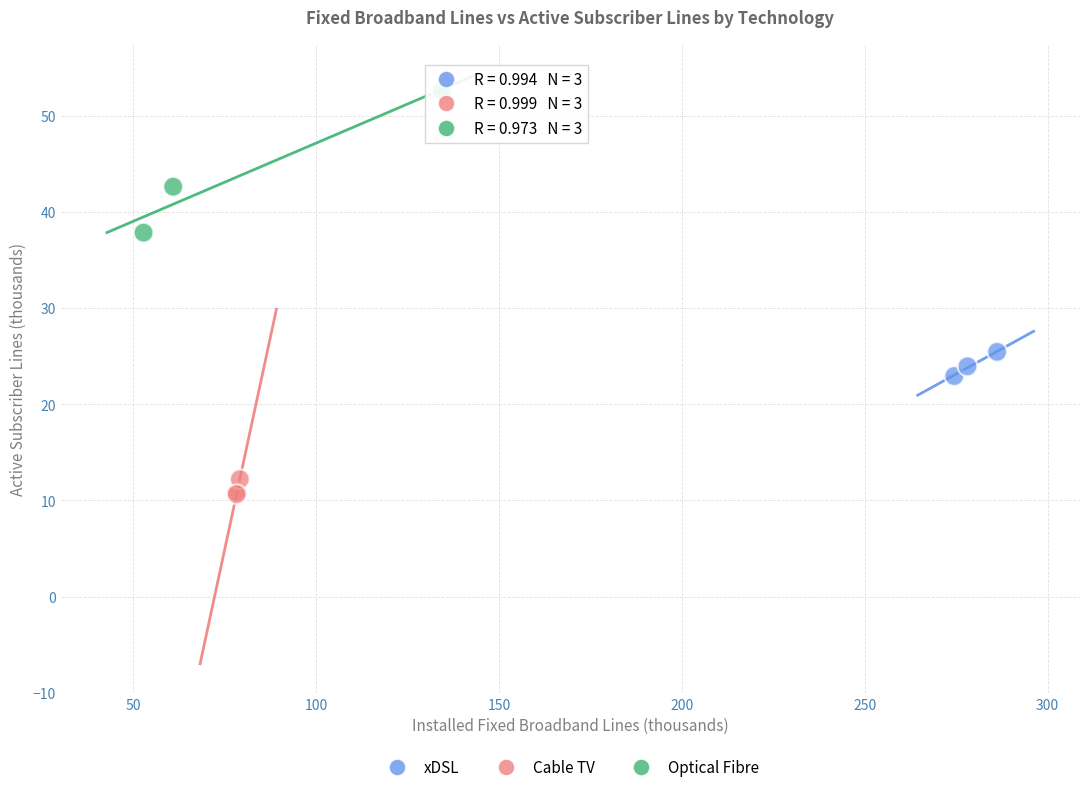

Which series reaches the maximum Y coordinate?

Optical Fibre